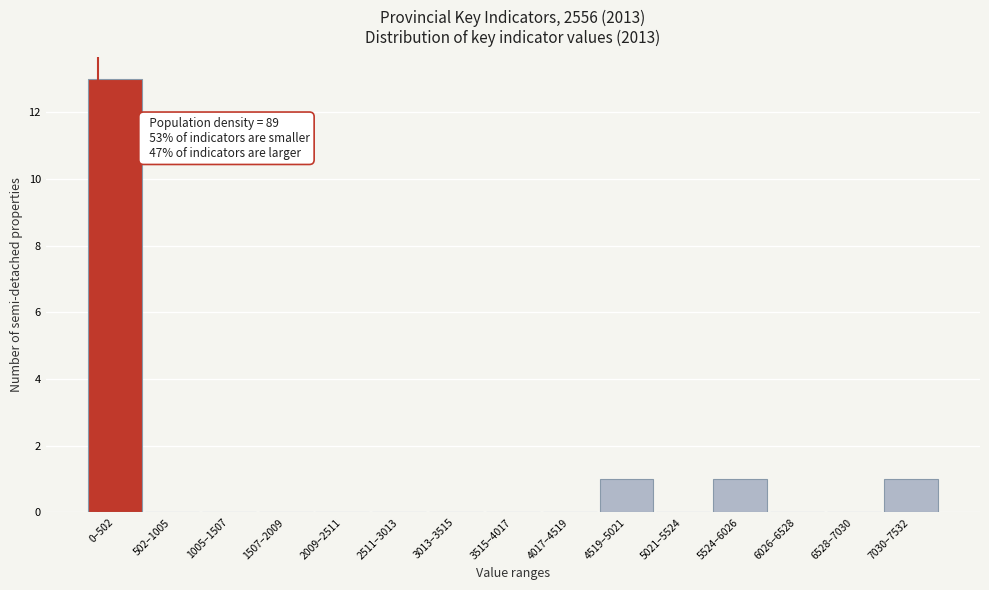

Reading right to left, what are all the values shown in this chart?

7030–7532=1	6528–7030=0	6026–6528=0	5524–6026=1	5021–5524=0	4519–5021=1	4017–4519=0	3515–4017=0	3013–3515=0	2511–3013=0	2009–2511=0	1507–2009=0	1005–1507=0	502–1005=0	0–502=13